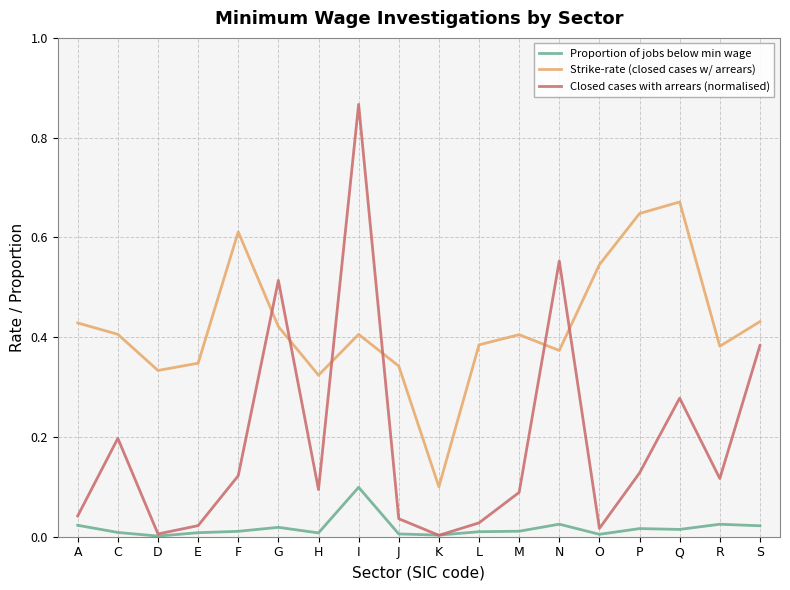

Where is the first local maximum for Strike-rate (closed cases w/ arrears)?

F